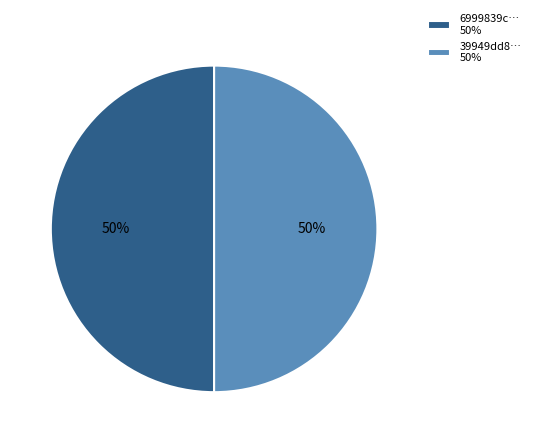

Count the number of slices in the pie.

2